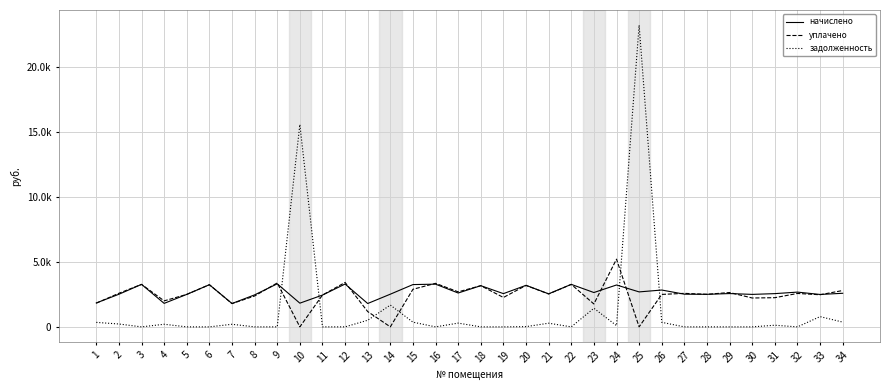

Reading left to right, what are all the values shown in this chart?

начислено: 1843.5	2514.8	3276.7	1811.5	2504.2	3250.1	1800.9	2466.9	3319.4	1827.5	2450.9	3303.4	1800.9	2520.2	3260.7	3292.7	2610.7	3175.5	2562.8	3202.1	2546.8	3276.7	2648.0	3228.8	2695.9	2839.9	2520.2	2509.5	2568.1	2504.2	2562.8	2680.0	2498.8	2589.4
уплачено: 1827.2	2589.4	3276.7	2004.6	2504.2	3250.1	1792.8	2382.2	3386.2	0.0	2450.9	3425.9	1179.2	0.0	2898.4	3356.6	2699.0	3175.5	2266.5	3196.8	2535.3	3276.7	1765.3	5221.2	0.0	2502.1	2584.1	2509.5	2648.0	2225.9	2249.6	2576.4	2476.3	2802.3
задолженность: 346.0	221.3	0.0	201.3	0.0	0.0	200.1	0.0	0.0	15601.0	0.0	0.0	511.6	1680.2	362.3	0.0	290.1	0.0	0.0	18.0	283.0	0.0	1435.3	96.9	23267.8	350.2	0.0	0.0	0.0	0.0	126.6	0.0	789.8	367.8